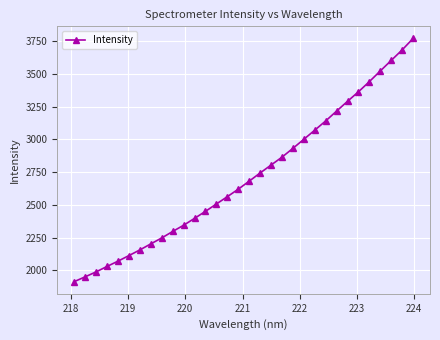

What is the value of the 24th point from the left?

3140.0